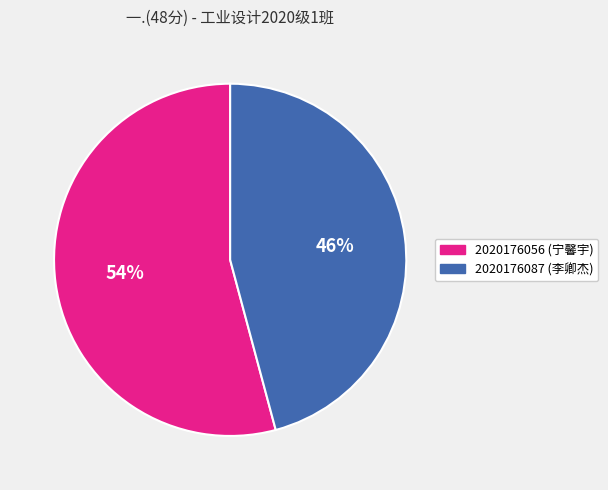

What percentage is the 2020176056 (宁馨宇) slice, to the nearest percent?

54%